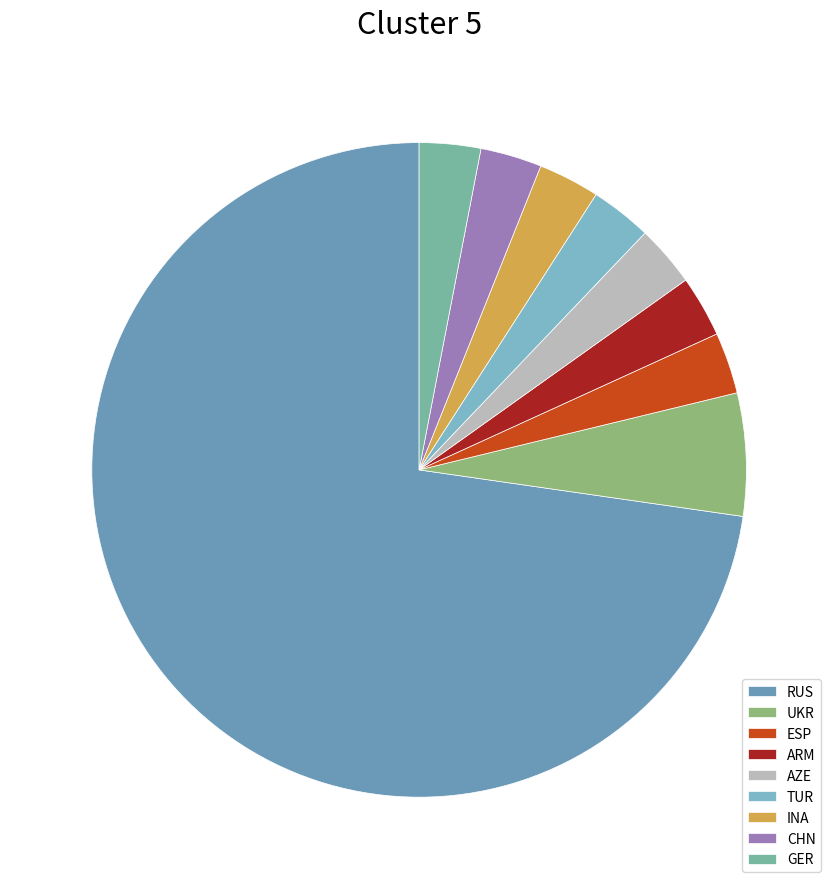

What is the smallest slice in the pie chart?

ESP